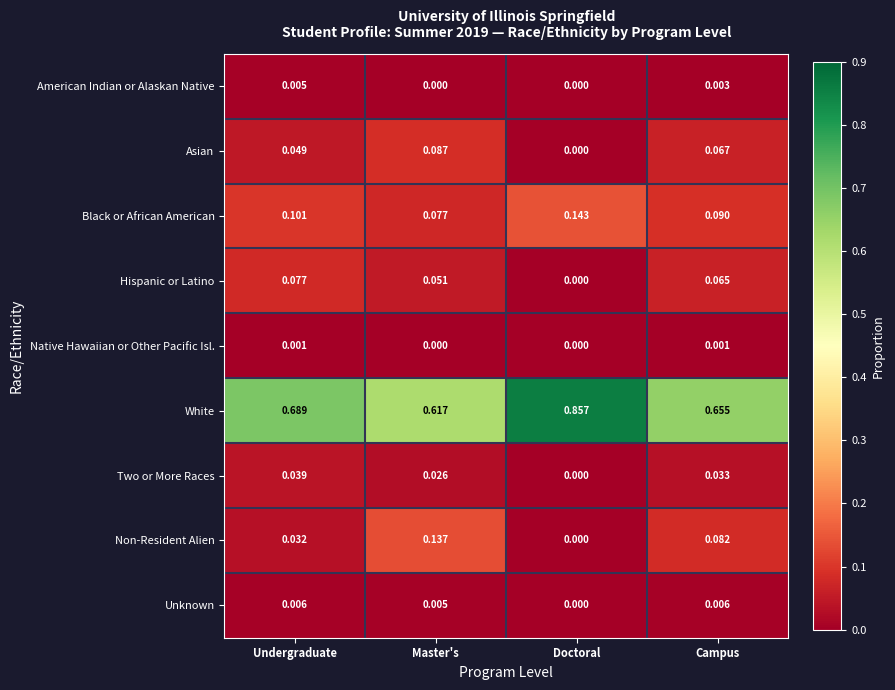

Which category has the highest value across all series?

Doctoral